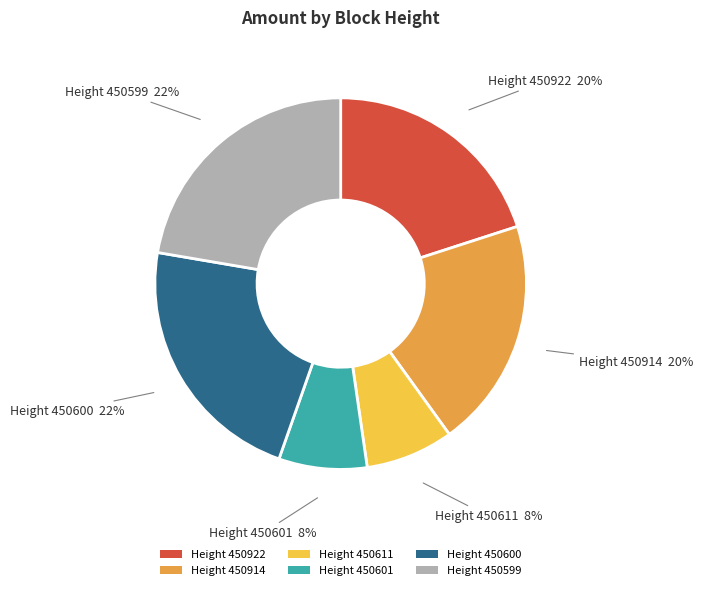

Is there any slice that represents more than half of the pie?

No